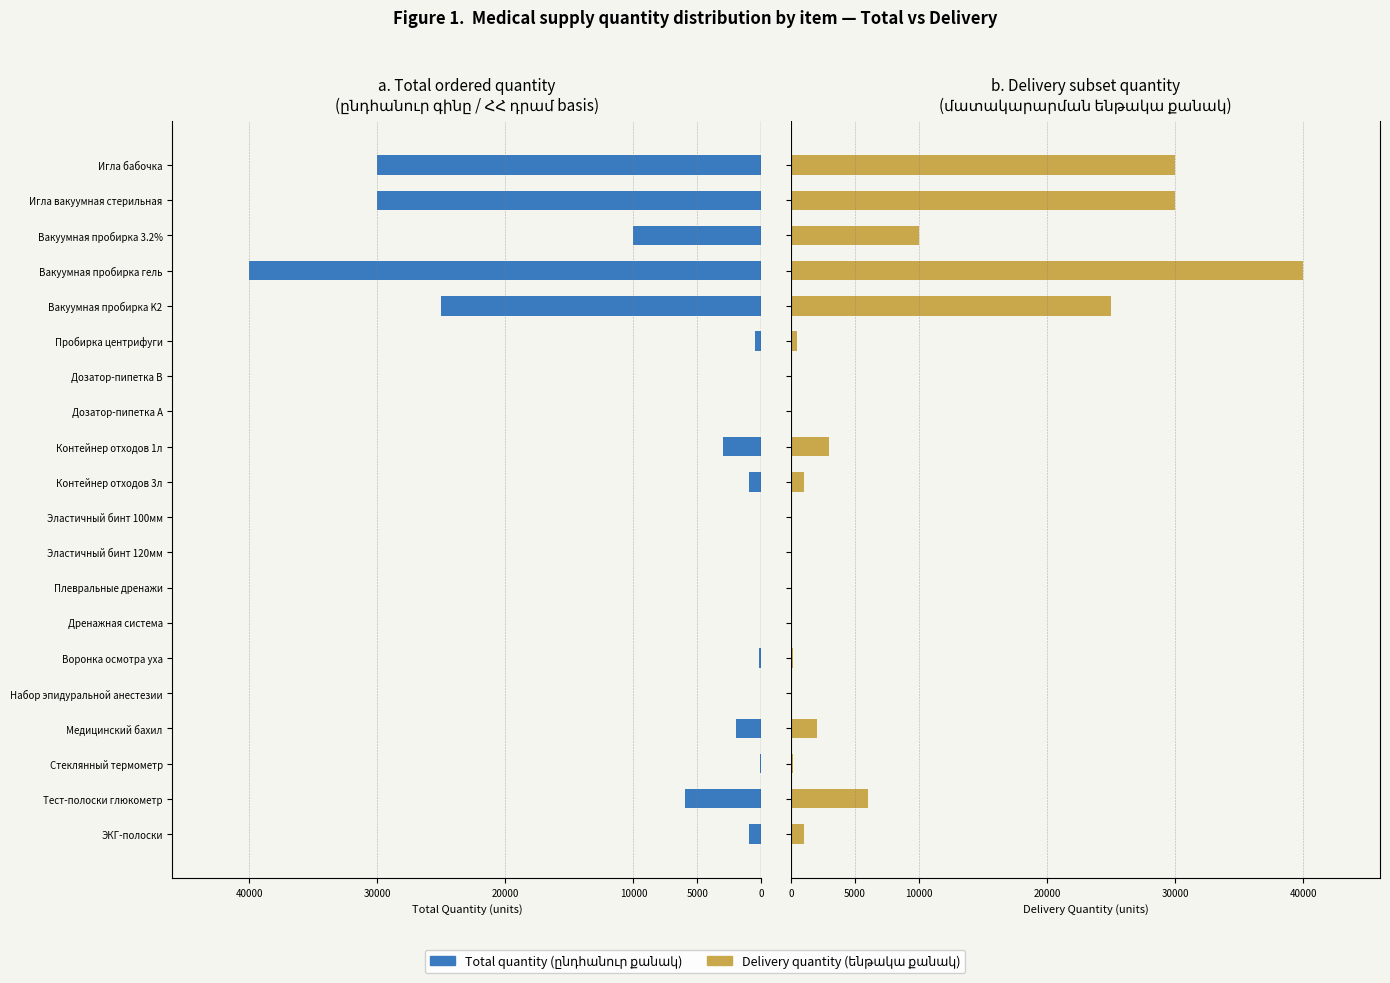

What is the sum of the Total quantity (ընդհանուր քանակ) values at Игла вакуумная стерильная and Дозатор-пипетка B?

30004